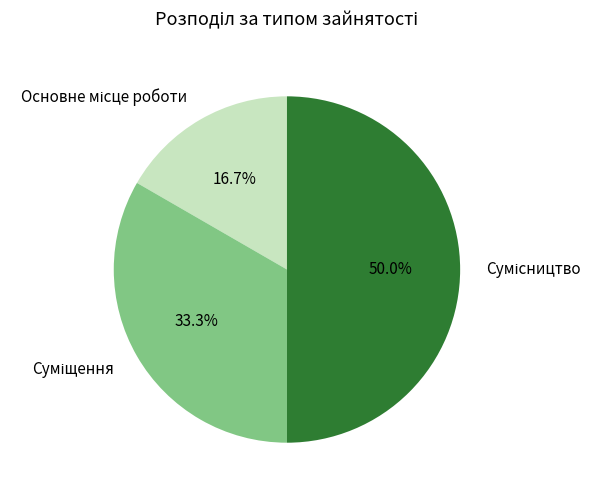

What is the total percentage of Основне місце роботи and Сумісництво?

66.7%